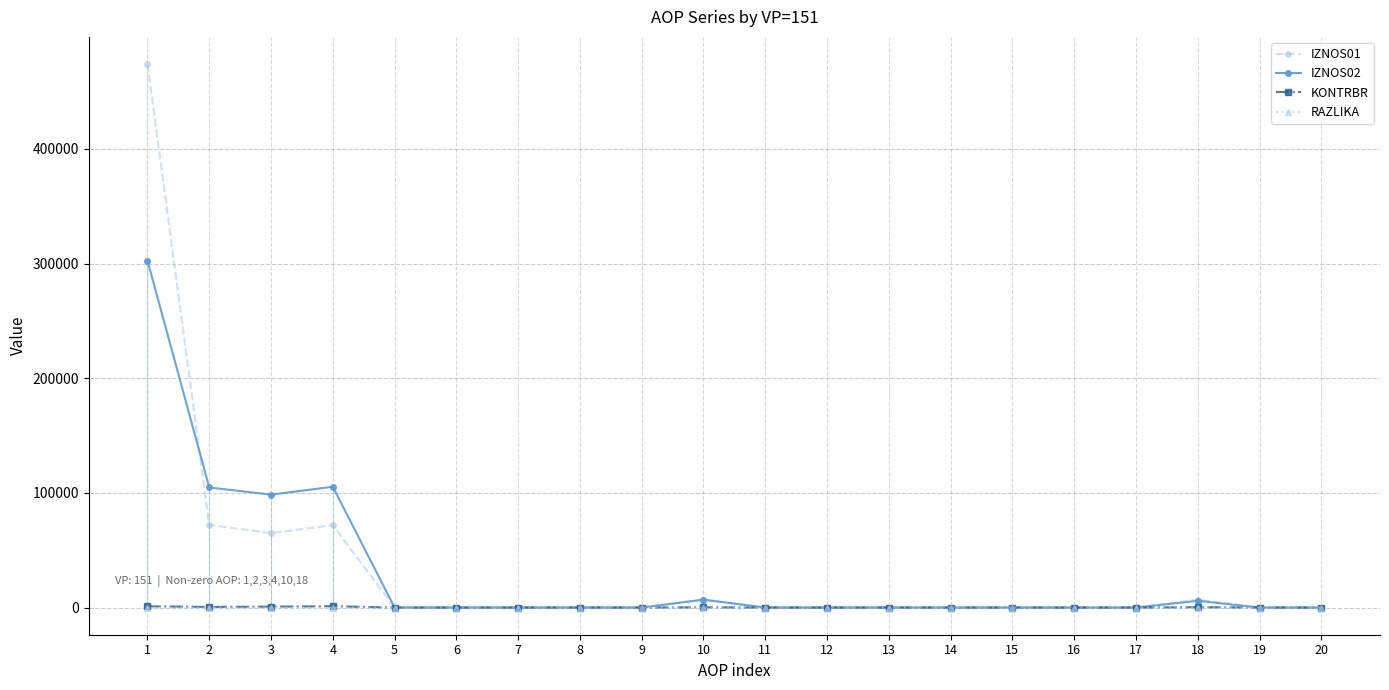

How many lines are shown in the chart?

4